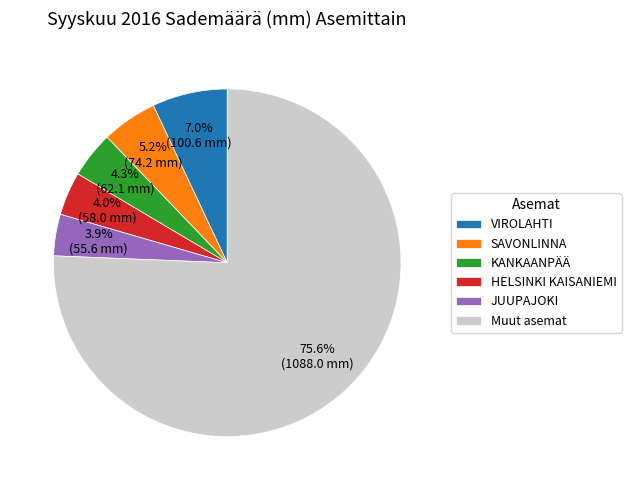

What percentage is NOT represented by SAVONLINNA?

94.8%